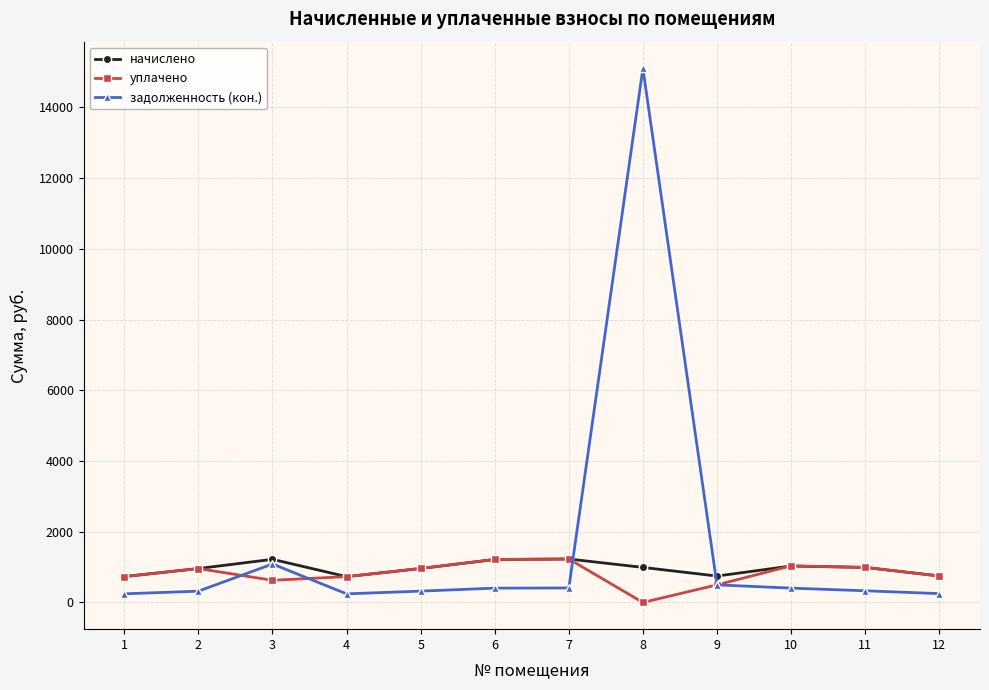

How many values in уплачено are above zero?

11